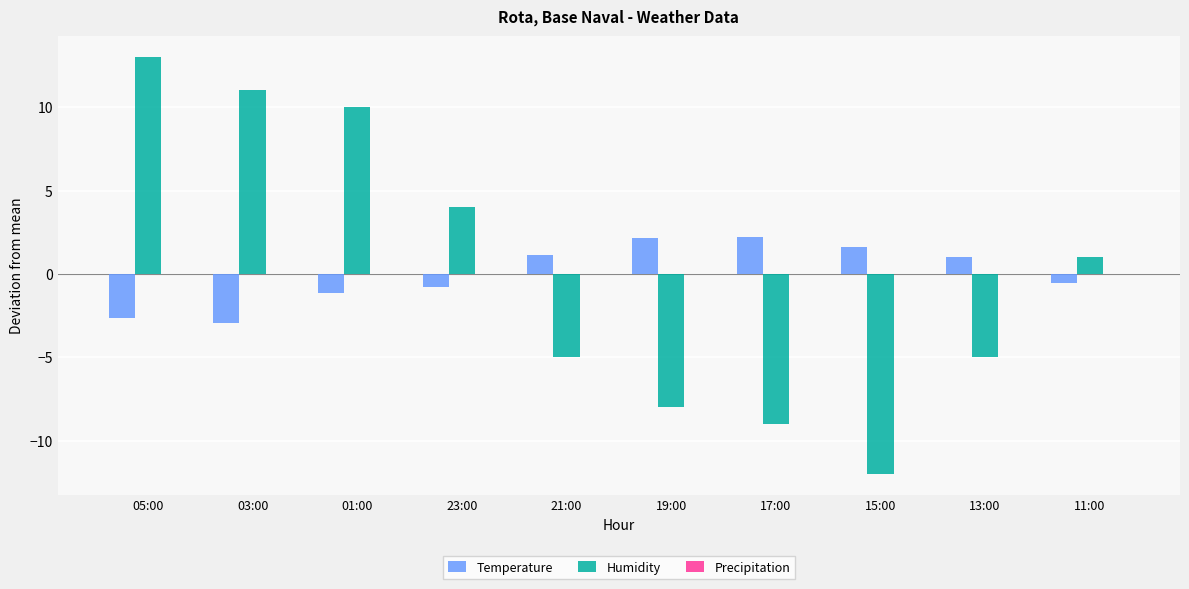

What value does the Temperature series have at 17:00?

2.2